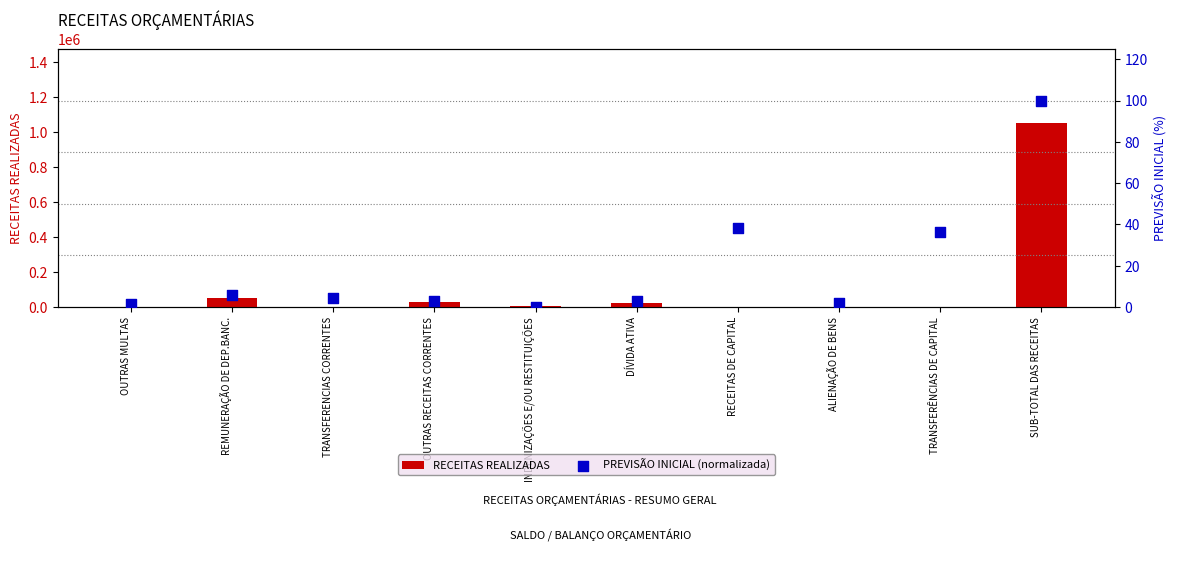

Which series reaches the minimum Y coordinate?

RECEITAS REALIZADAS